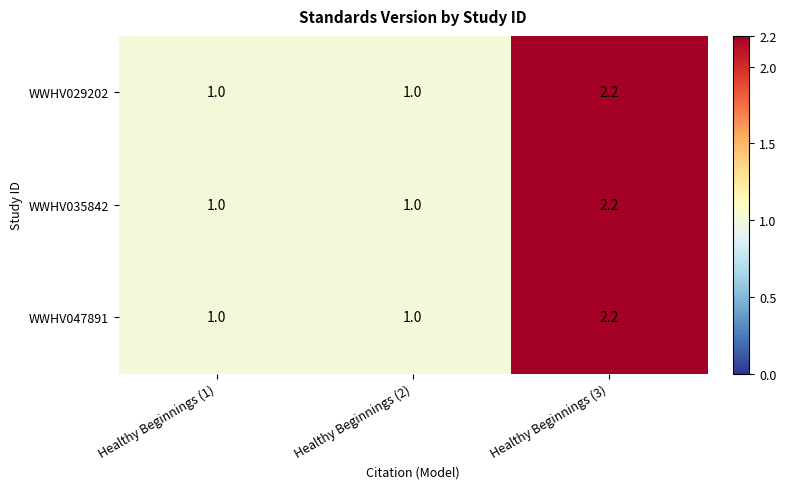

What is the lowest value of the WWHV035842 series?

1.0